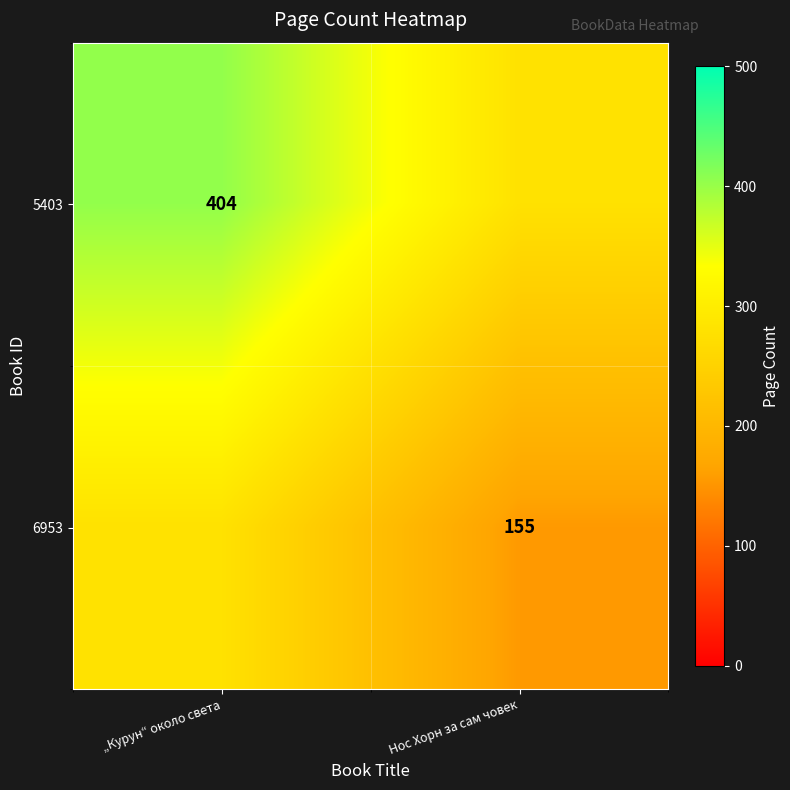

True or false: 5403 has a value of 404.0 at „Курун“ около света.

True